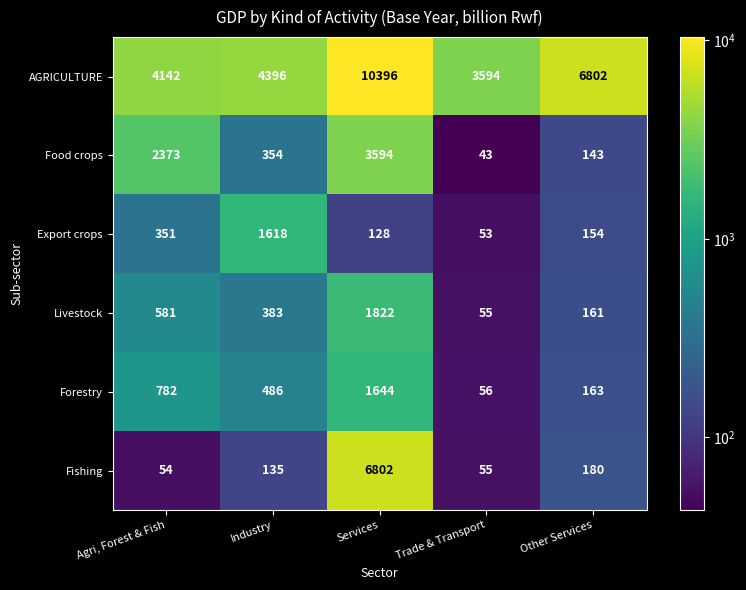

What is the sum of the Fishing values at Industry and Trade & Transport?

190